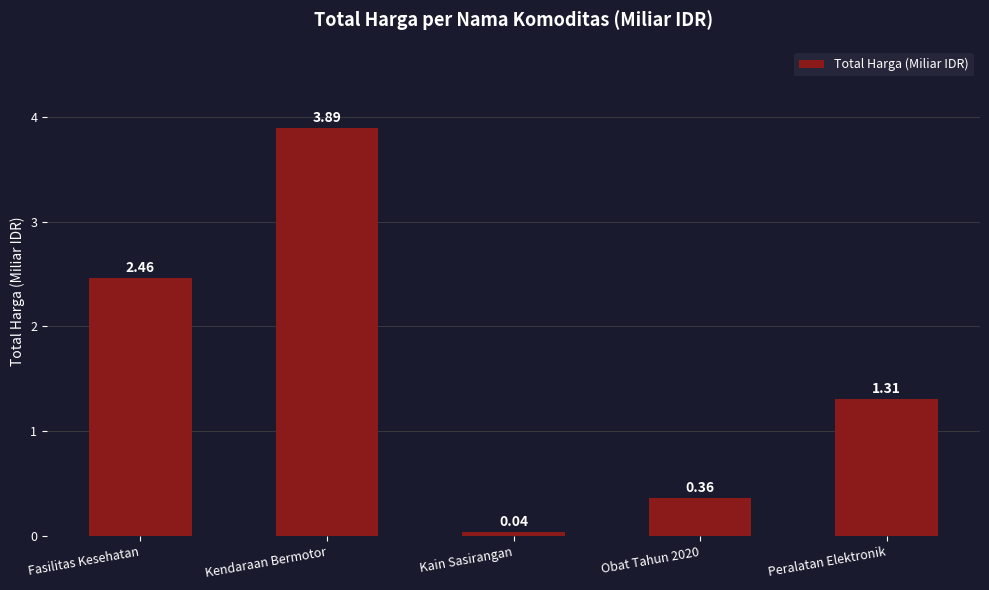

What is the label of the 3rd bar from the left?

Kain Sasirangan